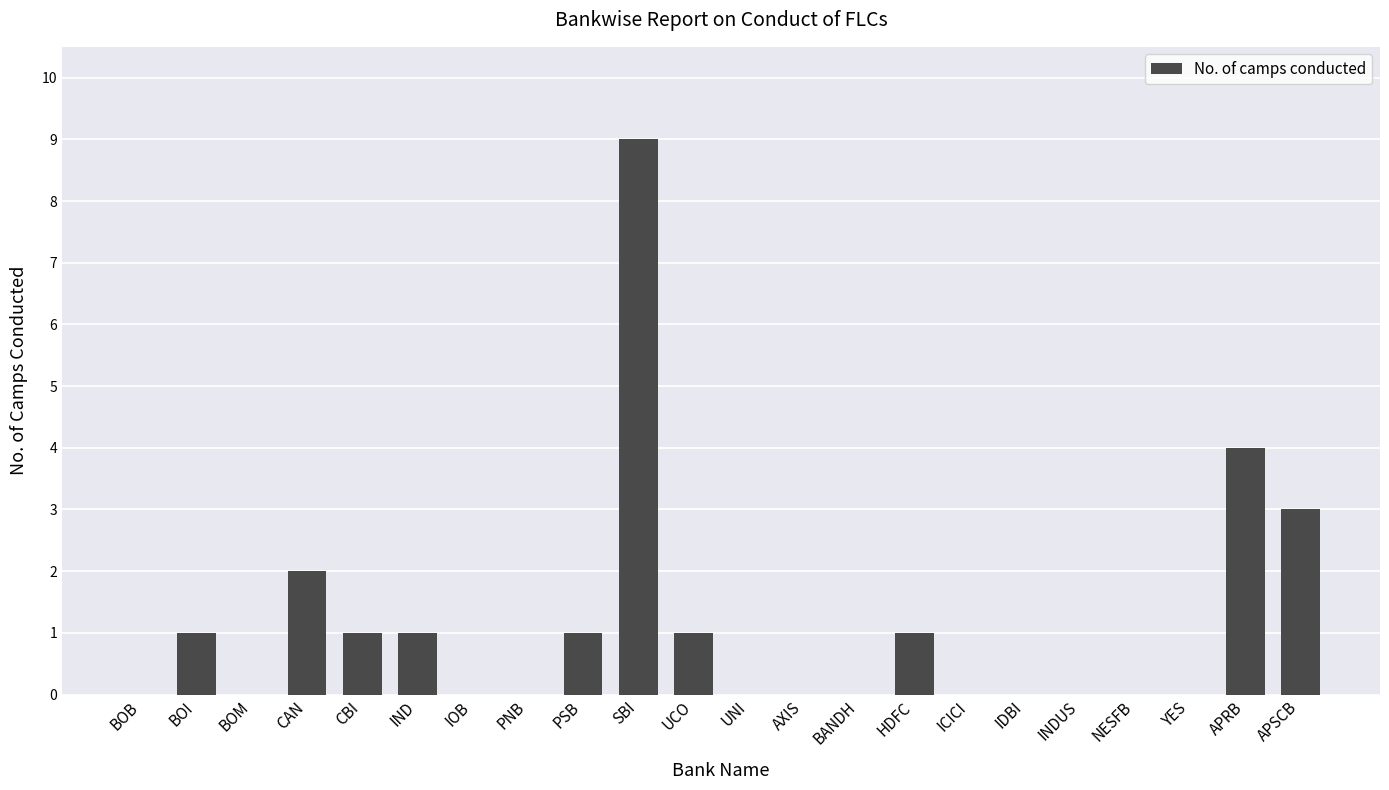

Is it true that the value at IDBI is 0?

True